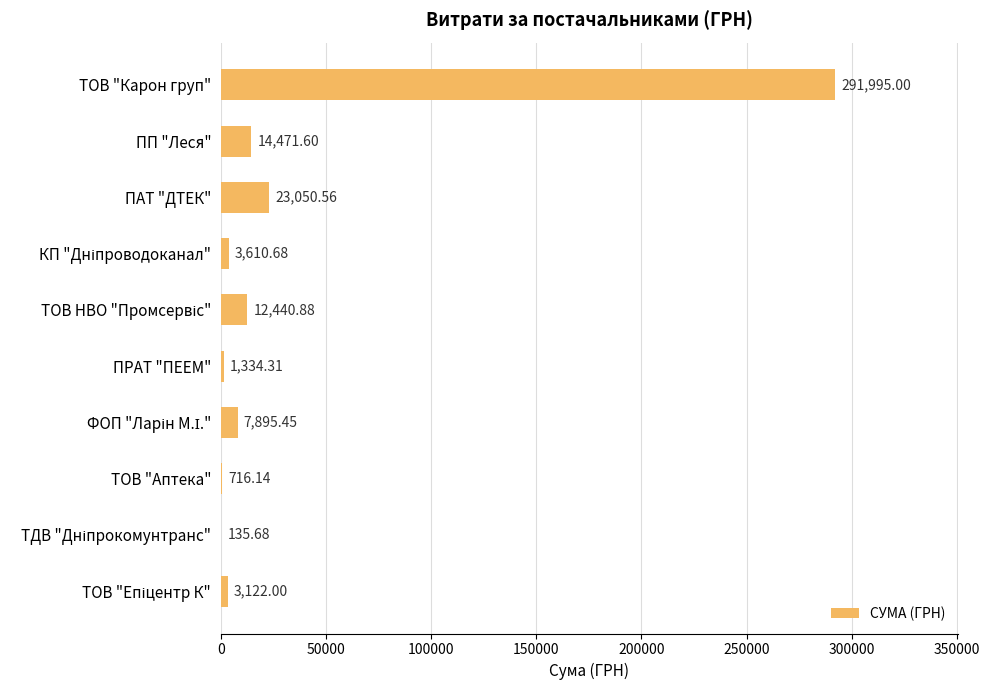

At which label is the value closest to 146065?

ПАТ "ДТЕК"